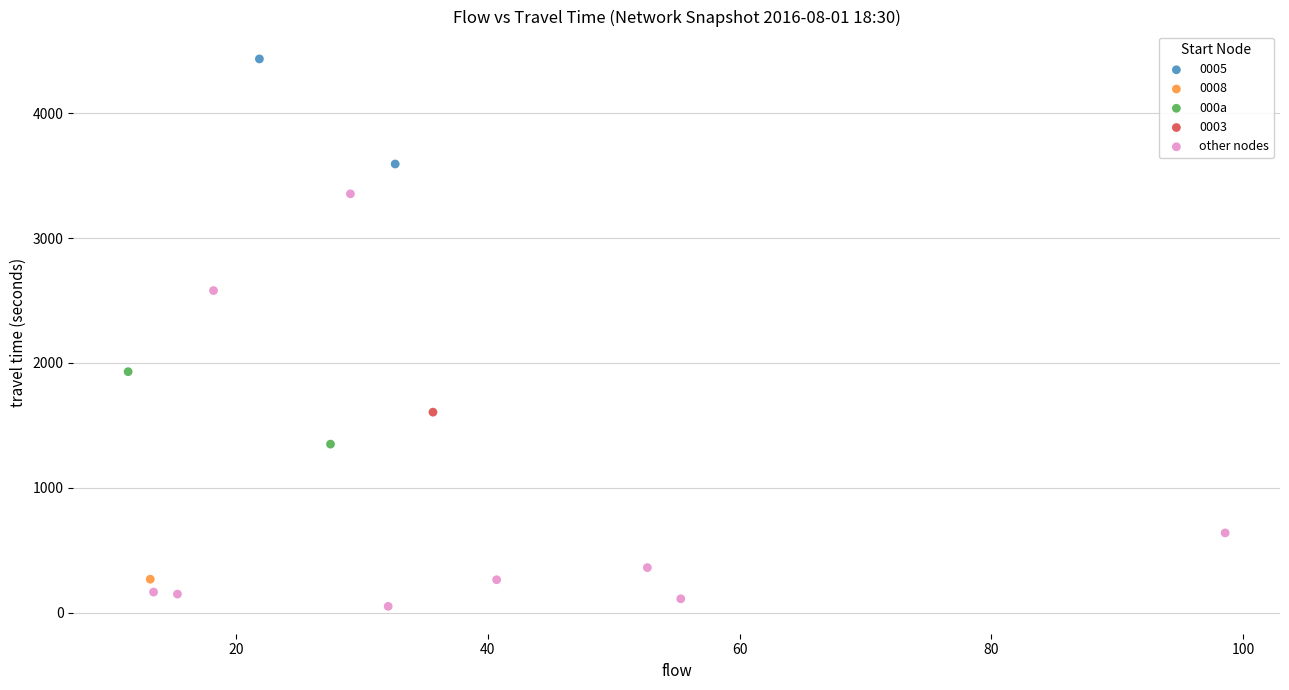

Which series reaches the minimum Y coordinate?

other nodes